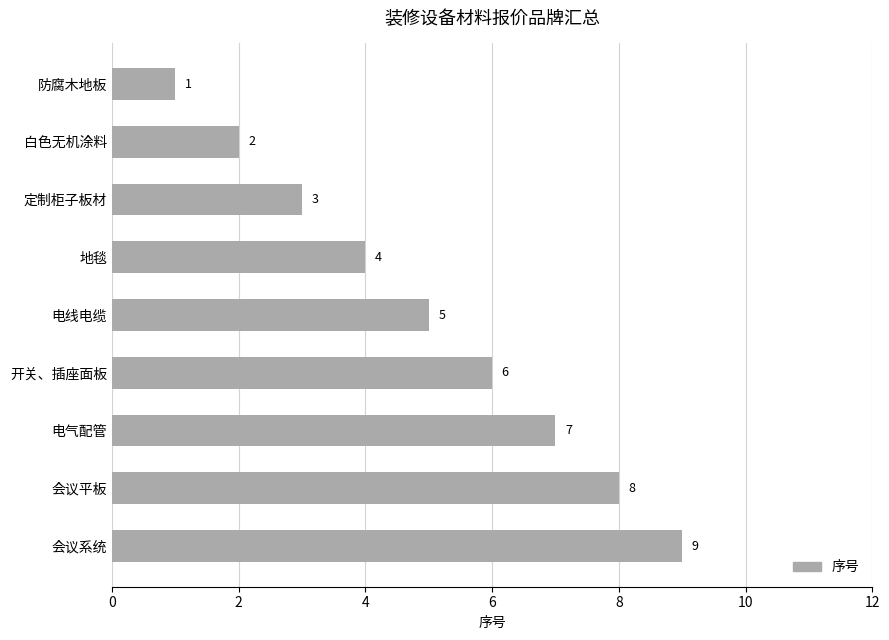

What is the change in value from 开关、插座面板 to 防腐木地板?

-5